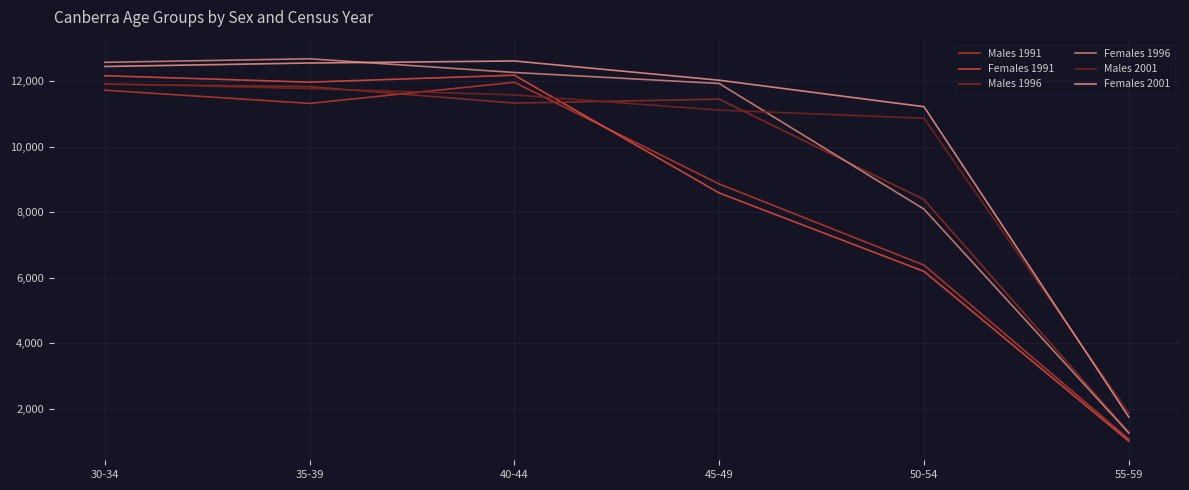

Rank the series by their maximum value, from lowest to highest.

Males 1996, Males 2001, Males 1991, Females 1991, Females 2001, Females 1996